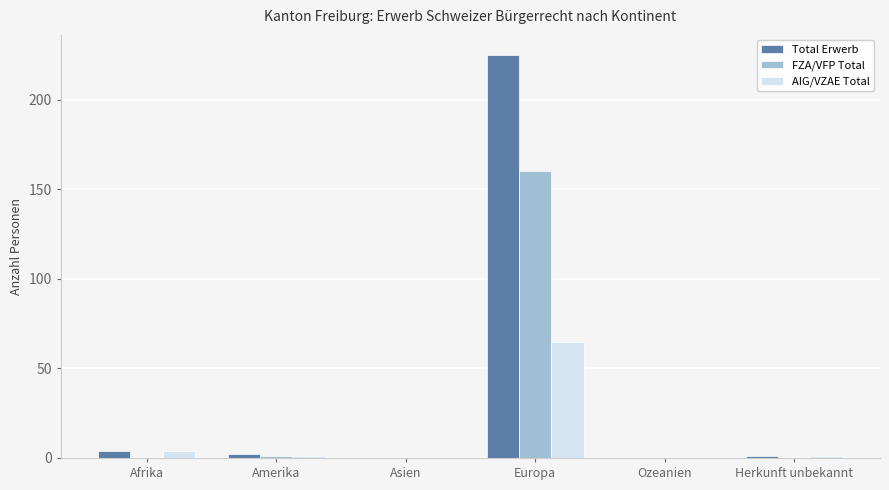

What is the difference between the AIG/VZAE Total values at Ozeanien and Amerika?

1